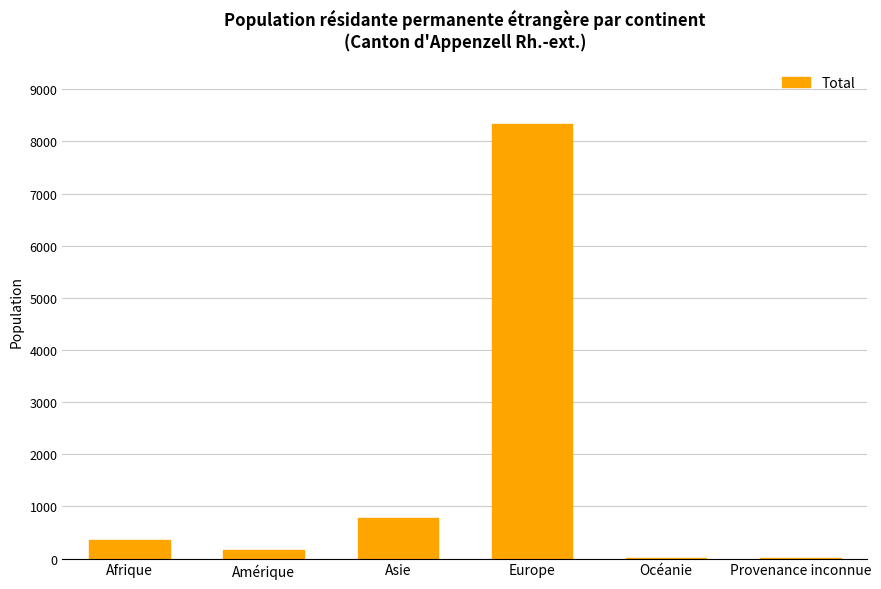

The value at Europe is 11351. True or false?

False